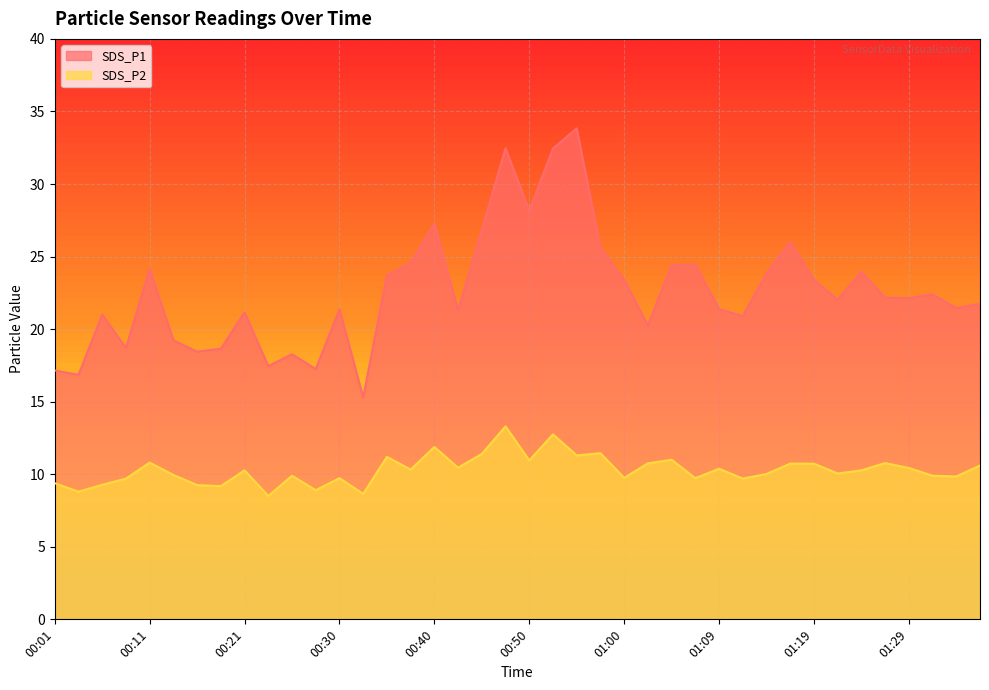

At which label does SDS_P2 first exceed 10?

00:11